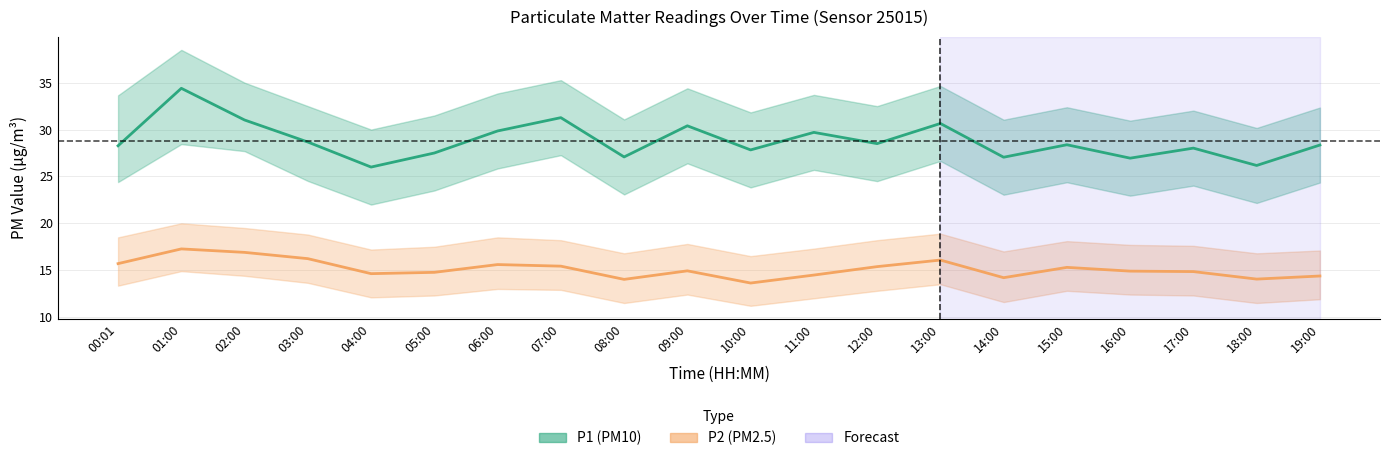

Reading left to right, extract all data points from this chart.

P1: 00:01=28.3	01:00=34.4	02:00=31.0	03:00=28.7	04:00=26.0	05:00=27.5	06:00=29.9	07:00=31.3	08:00=27.1	09:00=30.4	10:00=27.8	11:00=29.7	12:00=28.5	13:00=30.6	14:00=27.1	15:00=28.4	16:00=26.9	17:00=28.0	18:00=26.2	19:00=28.4
P1_upper: 00:01=33.6	01:00=38.5	02:00=35.0	03:00=32.5	04:00=30.0	05:00=31.5	06:00=33.9	07:00=35.3	08:00=31.1	09:00=34.4	10:00=31.8	11:00=33.7	12:00=32.5	13:00=34.6	14:00=31.1	15:00=32.4	16:00=30.9	17:00=32.0	18:00=30.2	19:00=32.4
P1_lower: 00:01=24.4	01:00=28.4	02:00=27.7	03:00=24.5	04:00=22.0	05:00=23.5	06:00=25.9	07:00=27.3	08:00=23.1	09:00=26.4	10:00=23.8	11:00=25.7	12:00=24.5	13:00=26.6	14:00=23.1	15:00=24.4	16:00=22.9	17:00=24.0	18:00=22.2	19:00=24.4
P2: 00:01=15.7	01:00=17.3	02:00=16.9	03:00=16.2	04:00=14.6	05:00=14.8	06:00=15.6	07:00=15.4	08:00=14.0	09:00=14.9	10:00=13.6	11:00=14.5	12:00=15.4	13:00=16.1	14:00=14.2	15:00=15.3	16:00=14.9	17:00=14.8	18:00=14.1	19:00=14.4
P2_upper: 00:01=18.5	01:00=20.0	02:00=19.5	03:00=18.8	04:00=17.2	05:00=17.5	06:00=18.5	07:00=18.2	08:00=16.8	09:00=17.8	10:00=16.5	11:00=17.3	12:00=18.2	13:00=18.9	14:00=17.0	15:00=18.1	16:00=17.7	17:00=17.6	18:00=16.8	19:00=17.1
P2_lower: 00:01=13.3	01:00=14.9	02:00=14.4	03:00=13.7	04:00=12.1	05:00=12.3	06:00=13.0	07:00=12.9	08:00=11.5	09:00=12.4	10:00=11.2	11:00=12.0	12:00=12.8	13:00=13.5	14:00=11.6	15:00=12.8	16:00=12.4	17:00=12.3	18:00=11.5	19:00=11.9